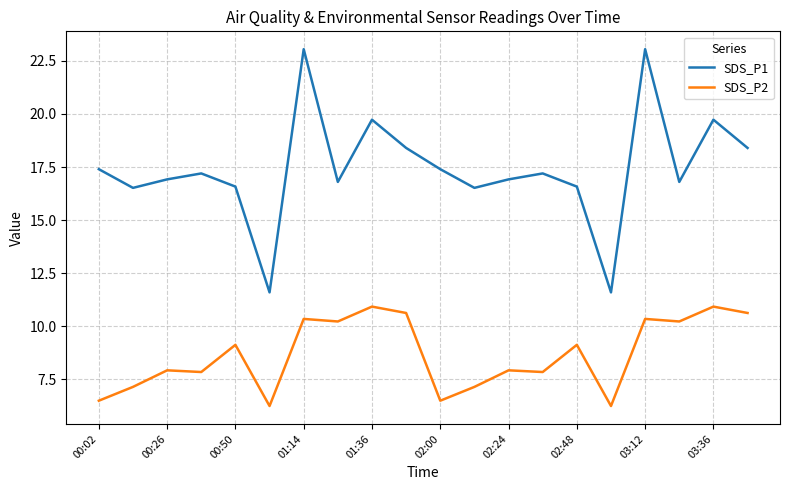

Rank the series by their average value, from lowest to highest.

SDS_P2, SDS_P1